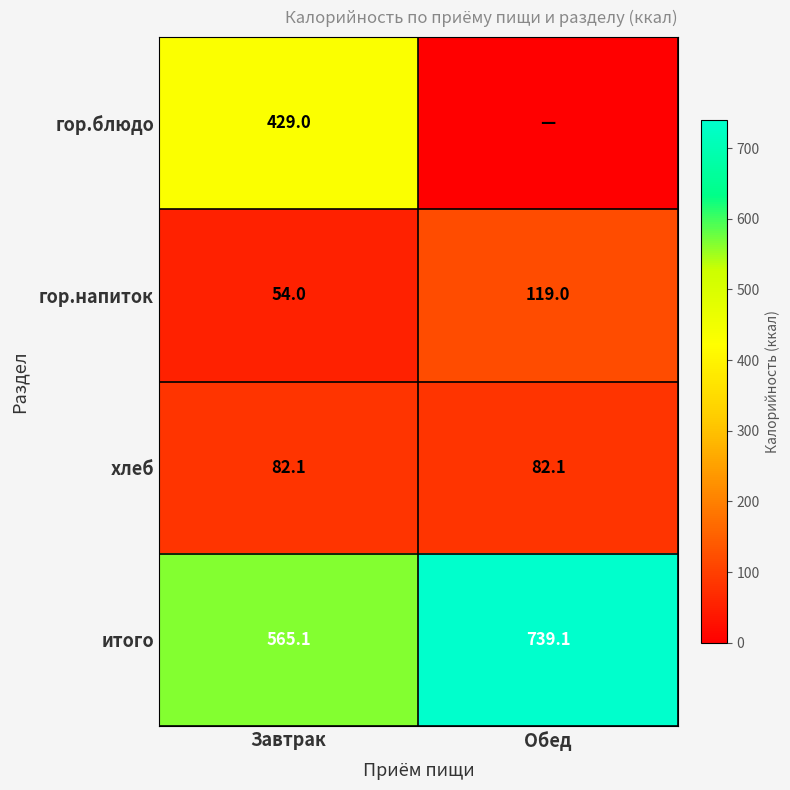

What is the difference between the highest and lowest values at Обед?

739.1